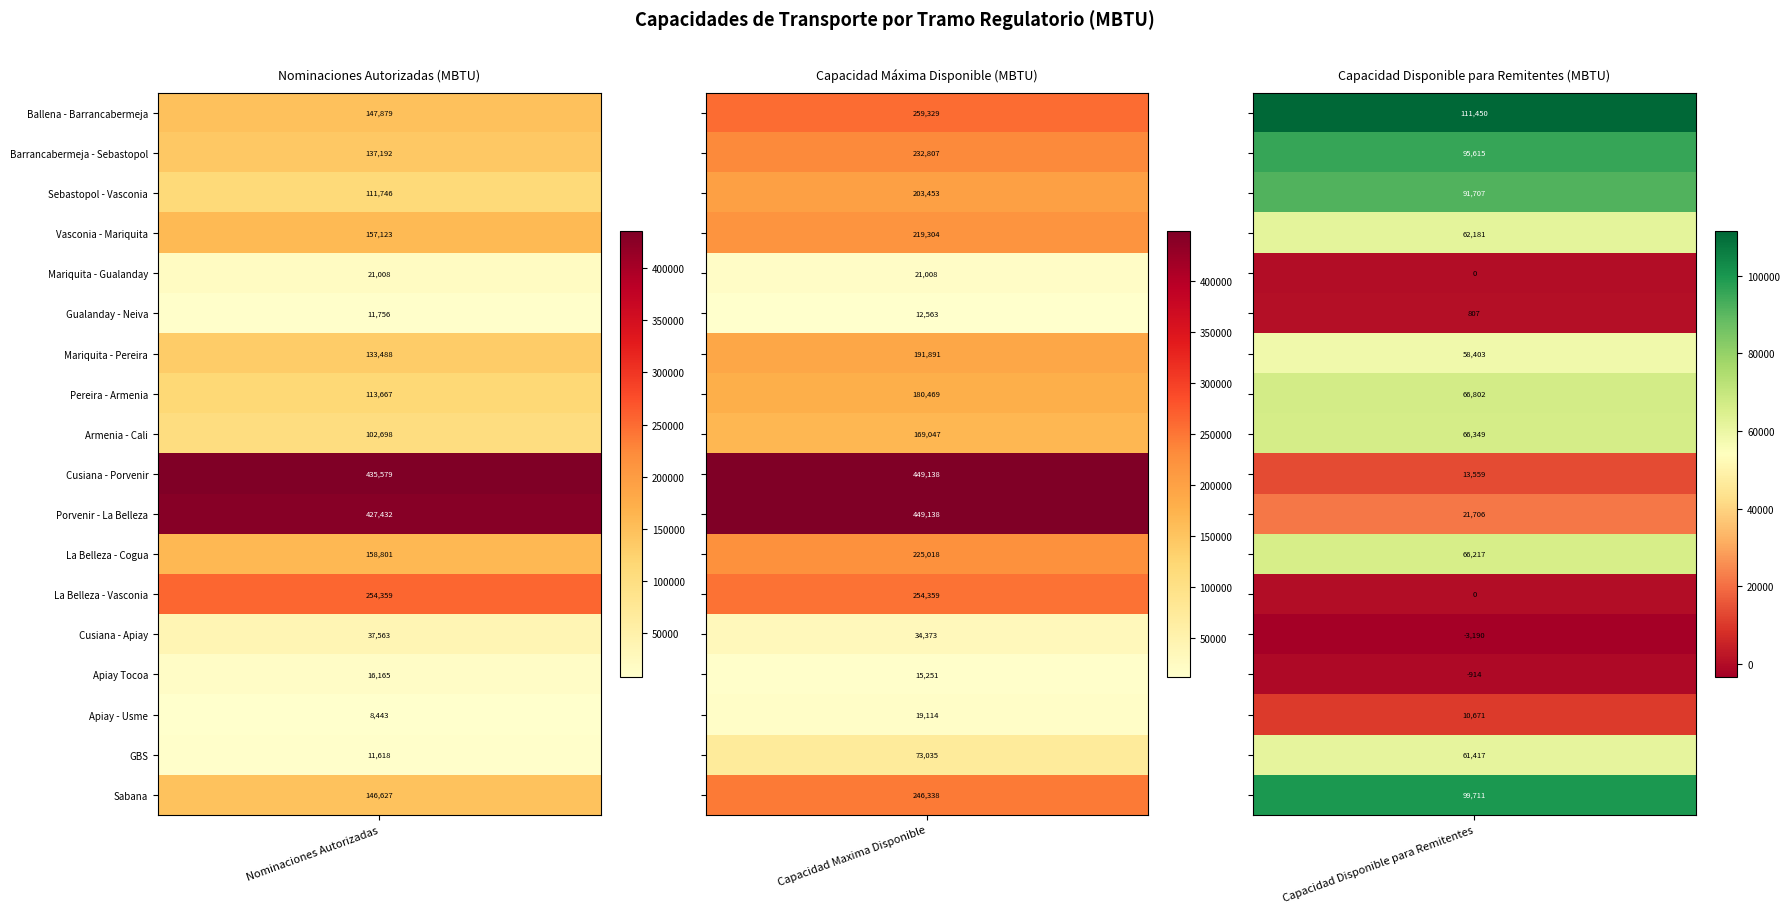

What is the smallest value displayed?

-3189.9